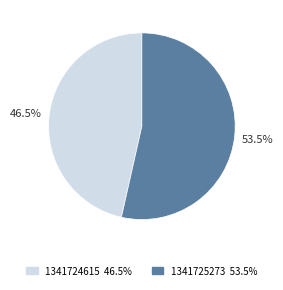

How many segments does this pie chart have?

2